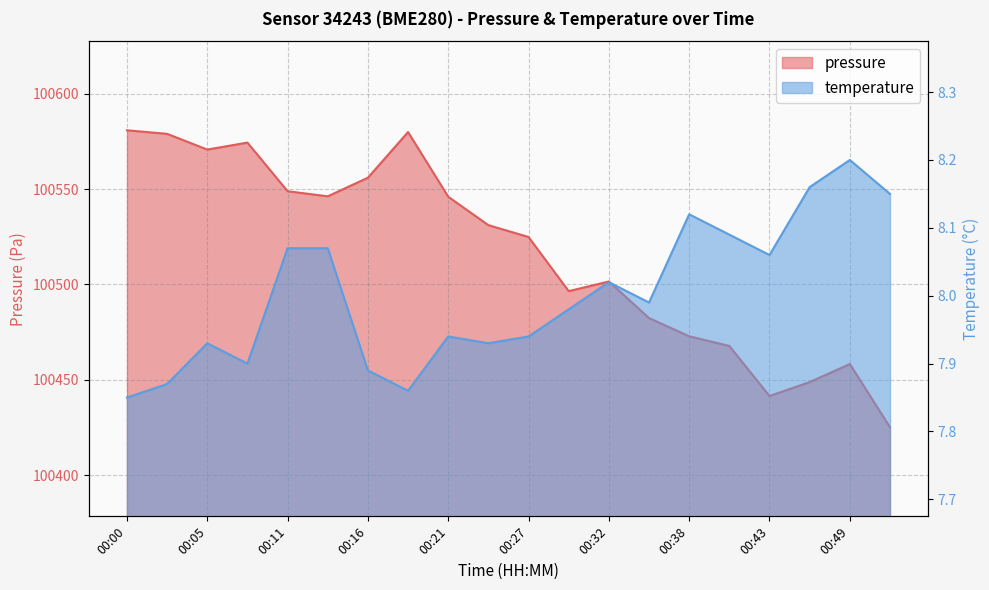

True or false: temperature has more than 0 points higher than both neighbors.

True